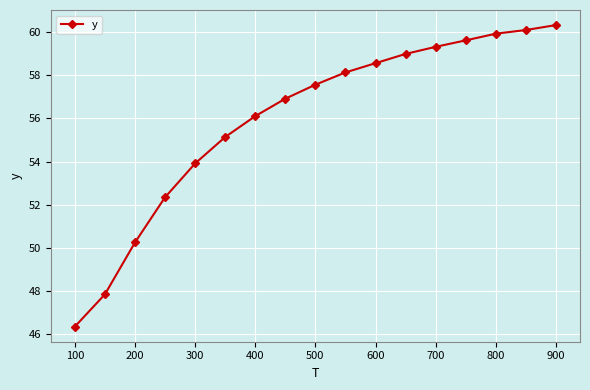

What is the maximum value shown in the chart?

60.3